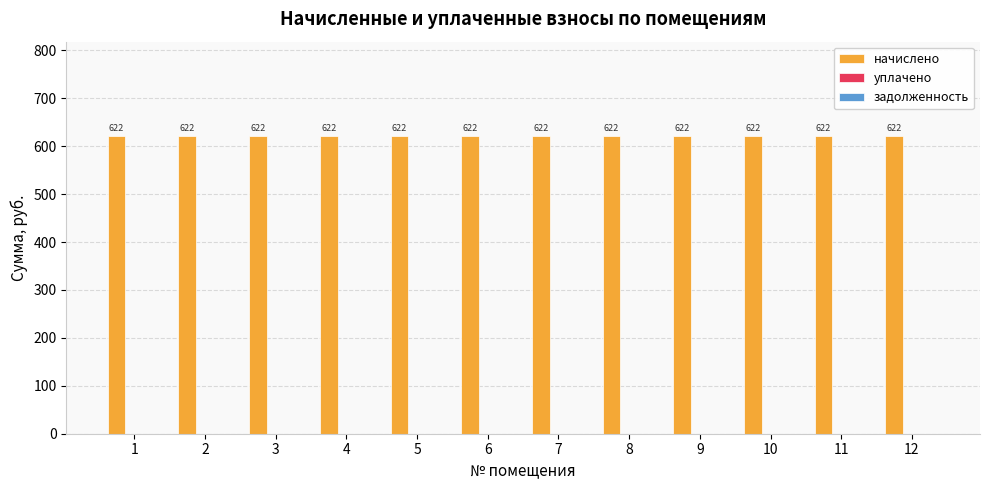

Is it true that уплачено equals 0.0 at 1?

True